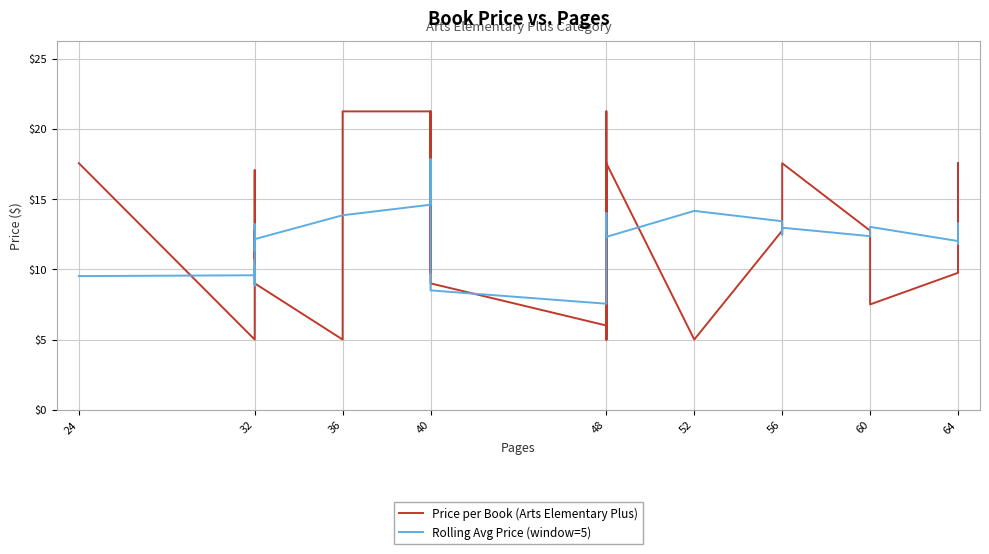

What is the minimum value for Rolling Avg Price (window=5)?

7.5